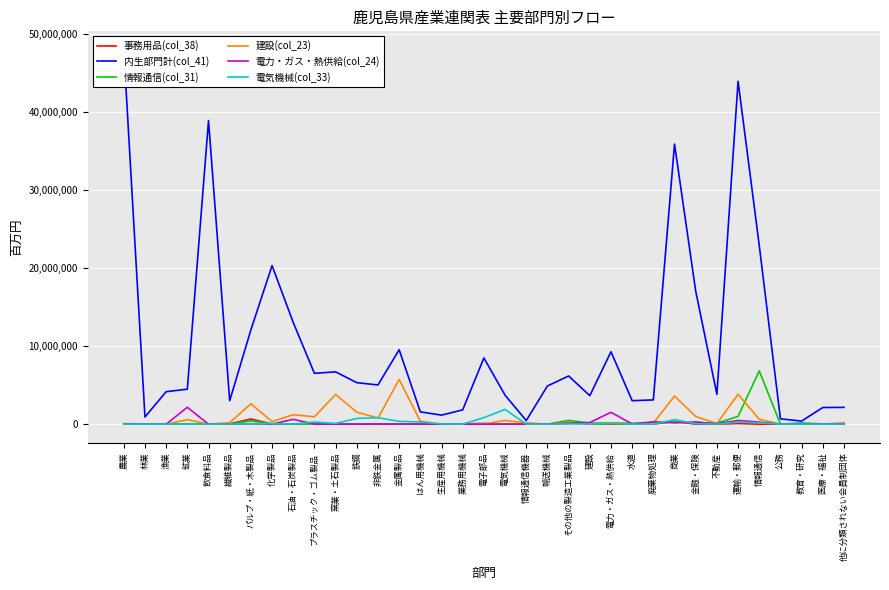

Is it true that 電力・ガス・熱供給(col_24) equals 683069 at 鉱業?

False